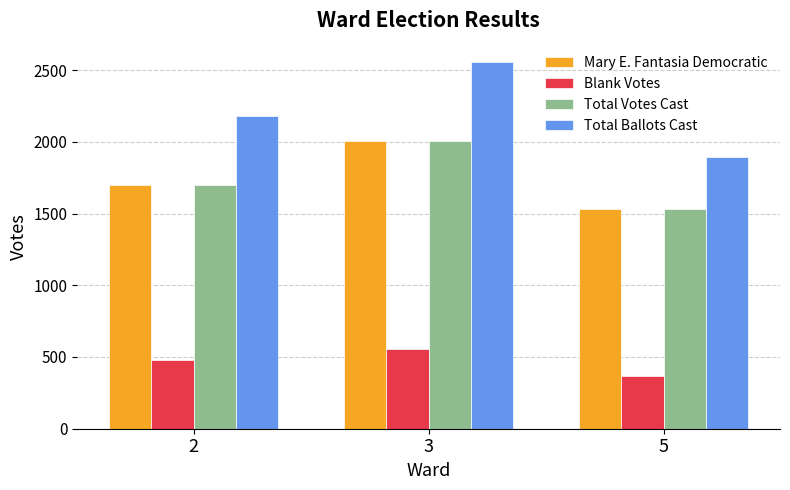

What is the value of the Mary E. Fantasia Democratic bar at the 1st from the left?

1698